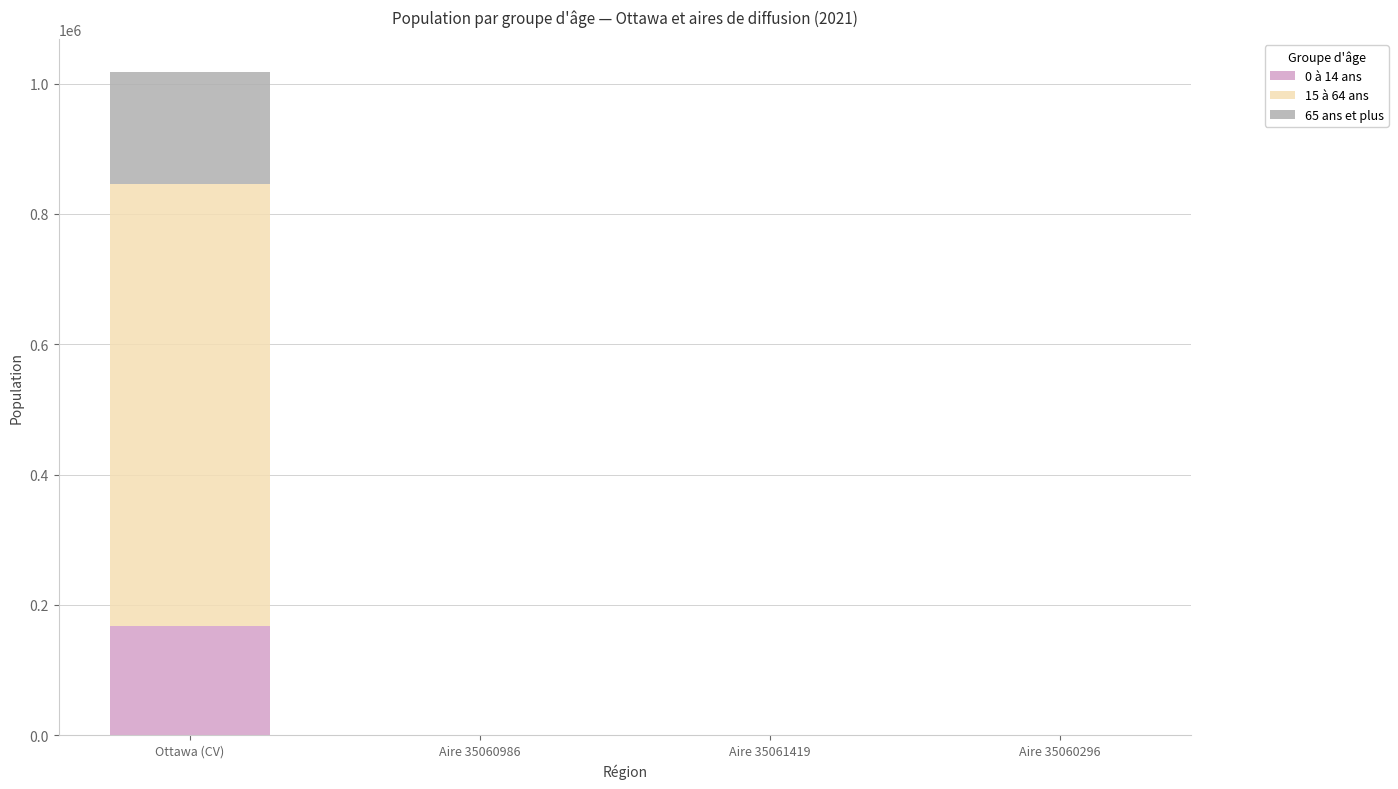

At which label does 0 à 14 ans reach its peak?

Ottawa (CV)